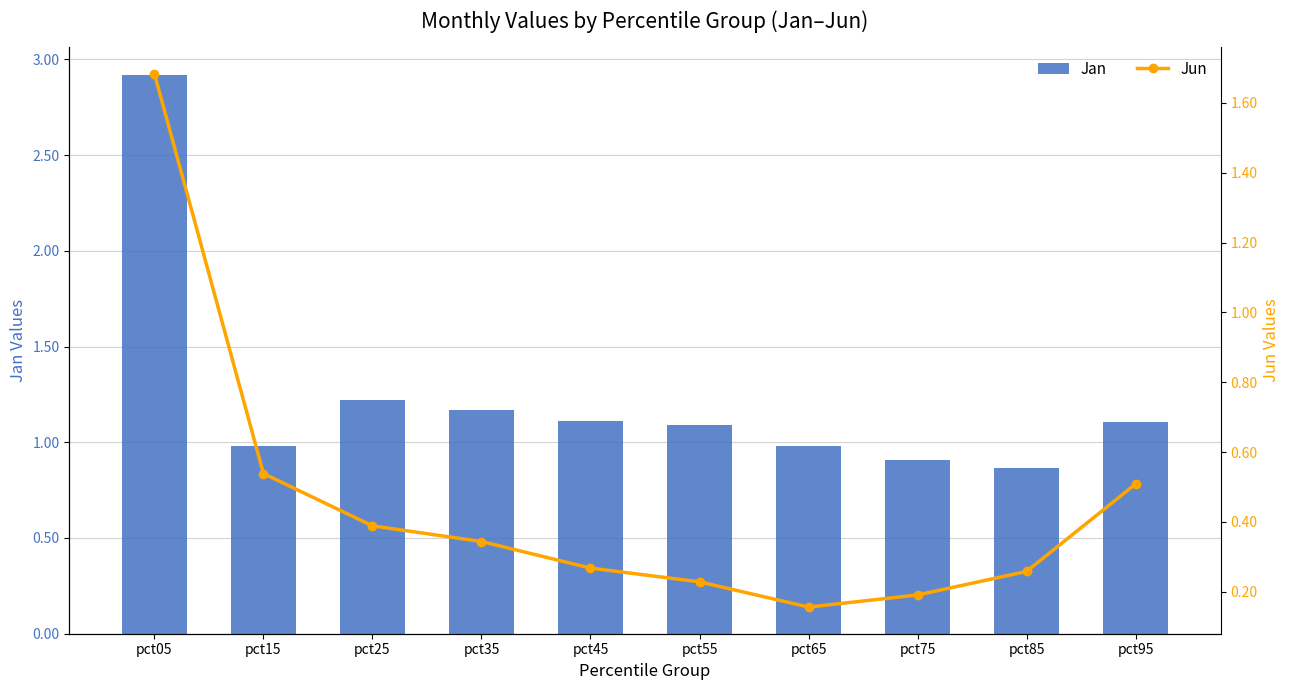

Rank the series by their maximum value, from highest to lowest.

Jan, Jun